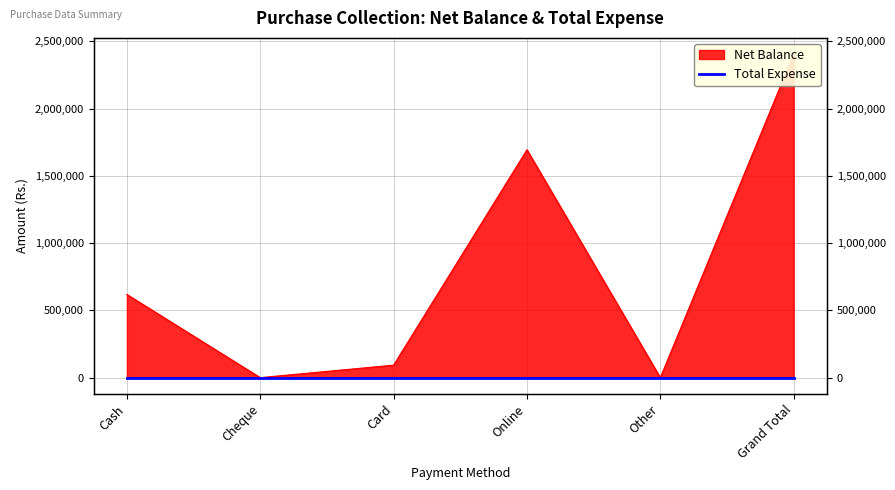

What is the maximum value shown in the chart?

2405400